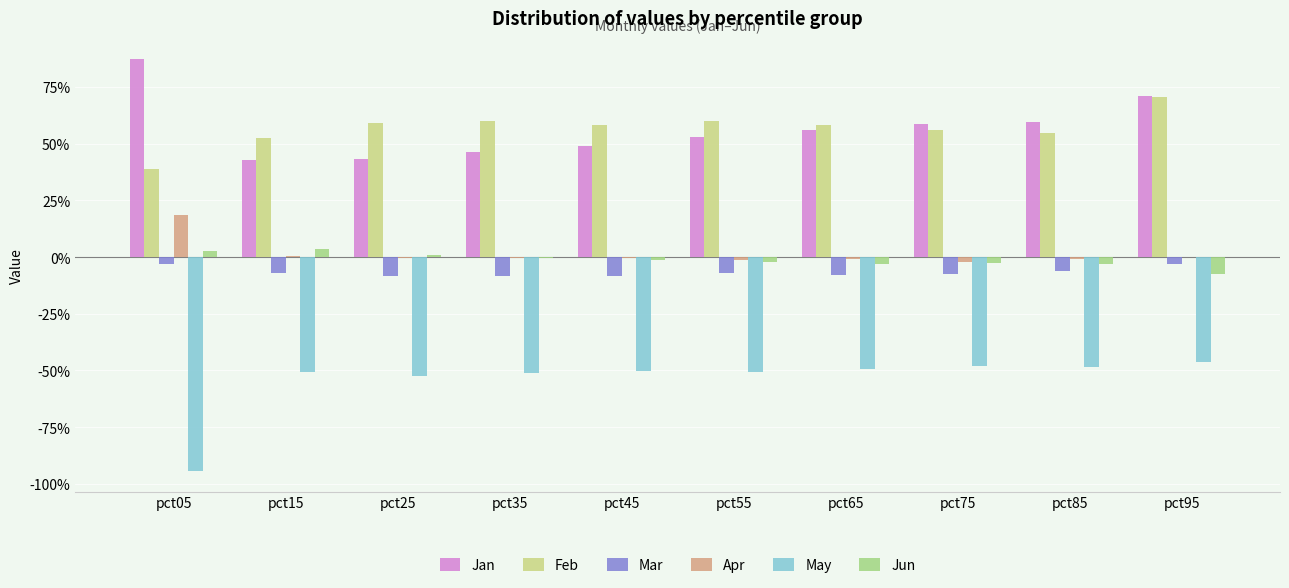

Does the chart contain stacked bars?

No